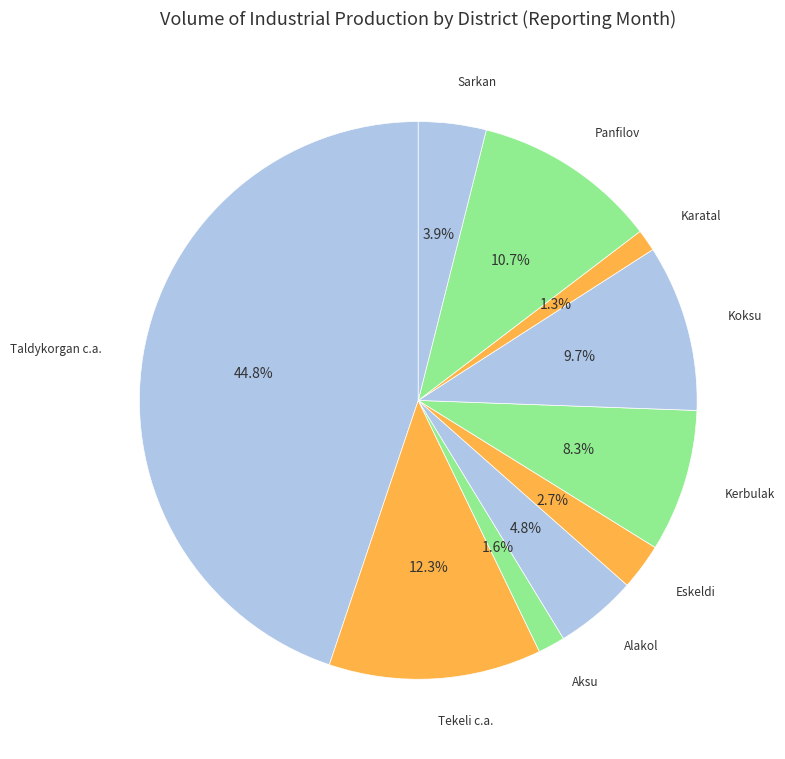

Count the number of slices in the pie.

10